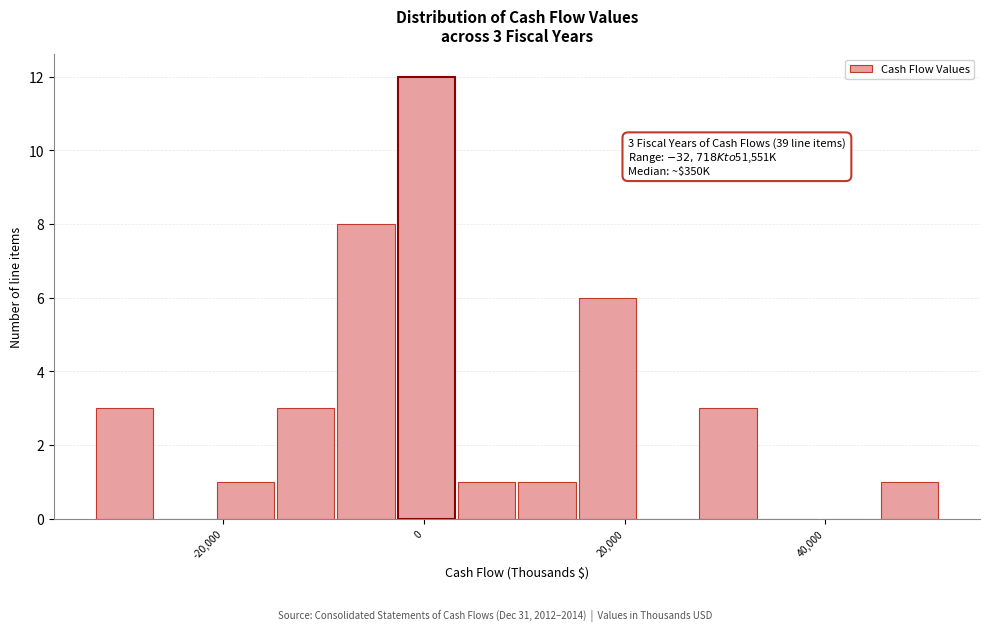

Read against the x-axis, roughly where is the centre of the tallest bar?

0